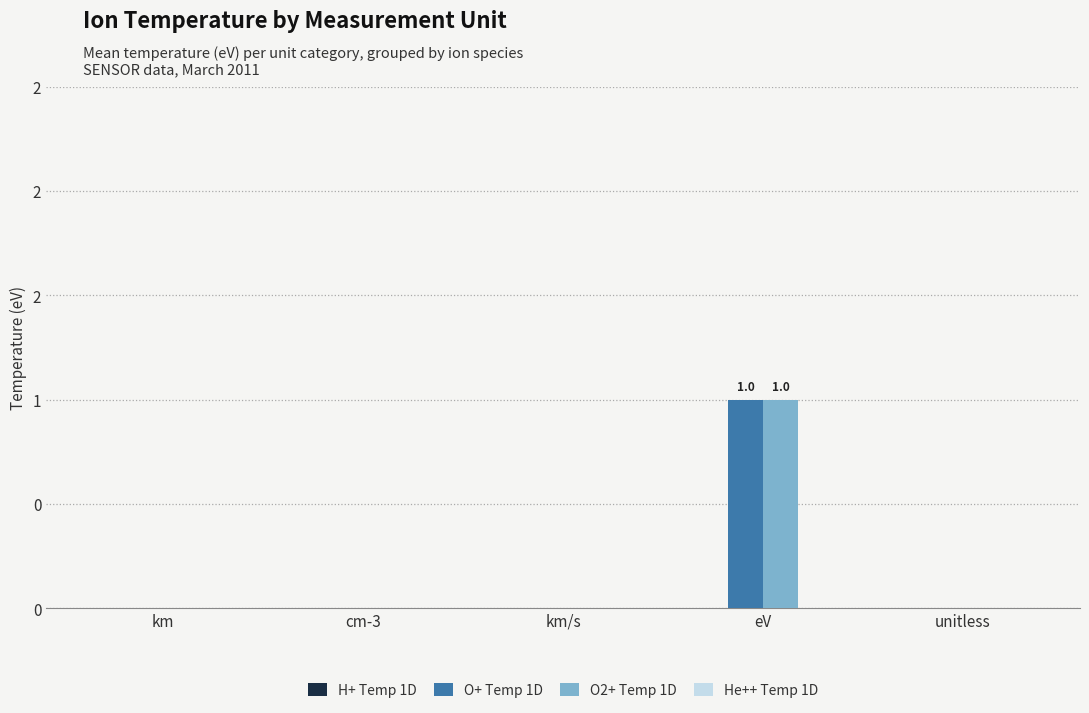

How many series are shown in this chart?

4